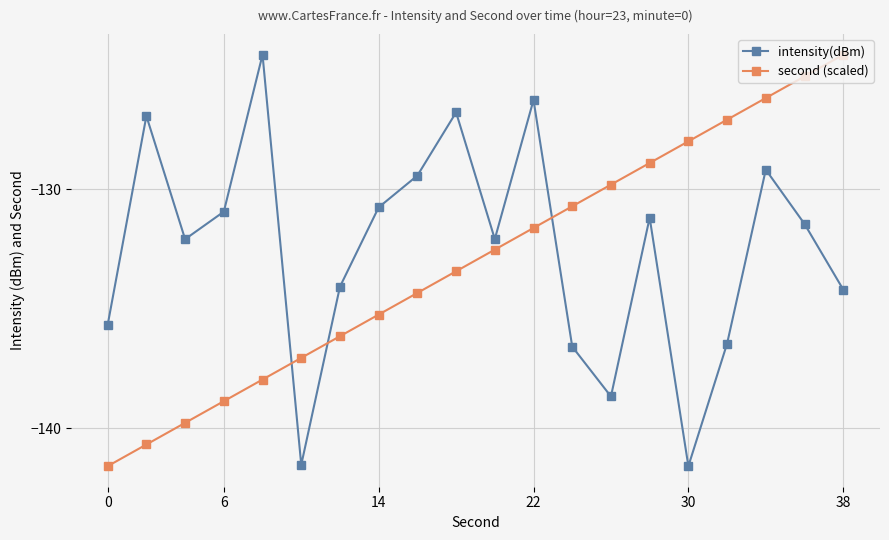

What is the greatest value displayed?

-124.4